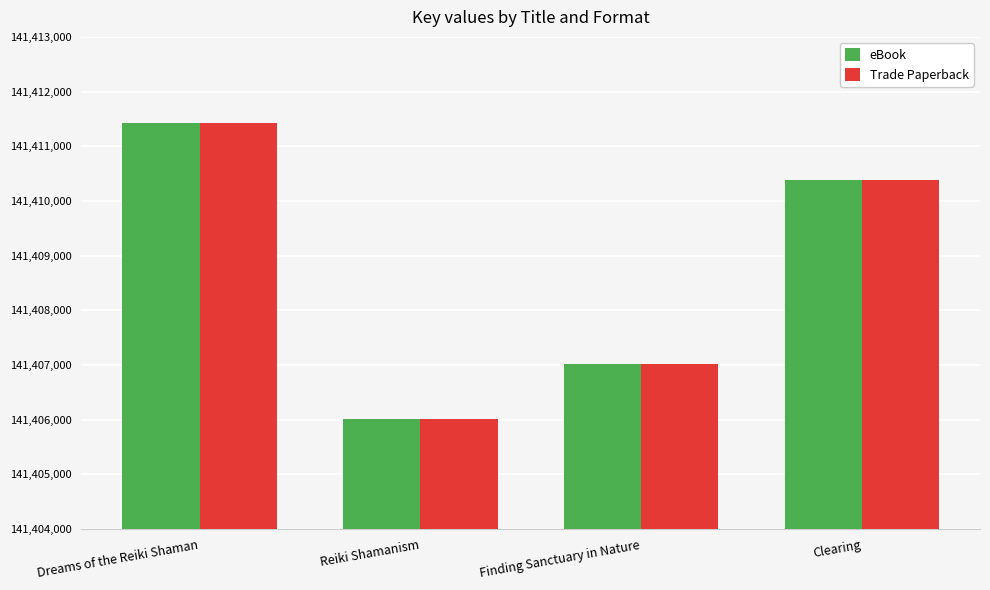

How many eBook values are between 141407025 and 141411432?

3